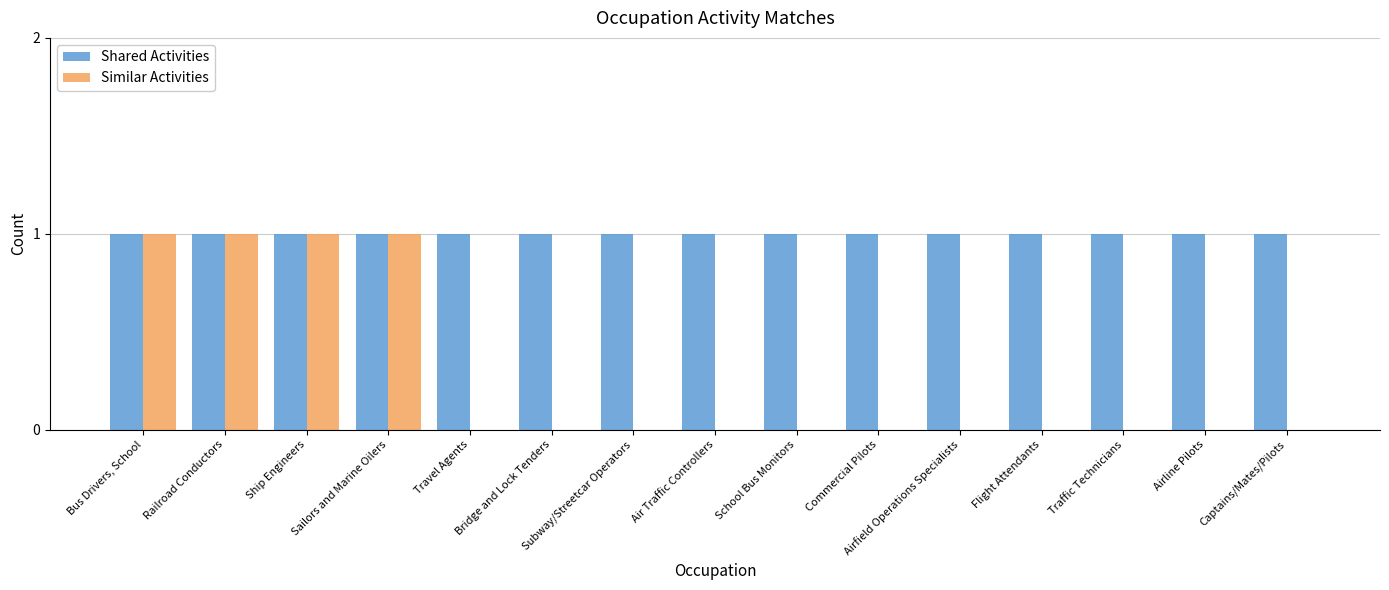

Reading left to right, list all the values displayed in this chart.

Shared Activities: 1	1	1	1	1	1	1	1	1	1	1	1	1	1	1
Similar Activities: 1	1	1	1	0	0	0	0	0	0	0	0	0	0	0